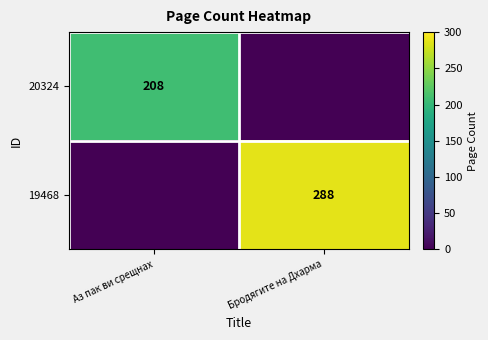

What is the spread (max minus min) of values at Бродягите на Дхарма?

288